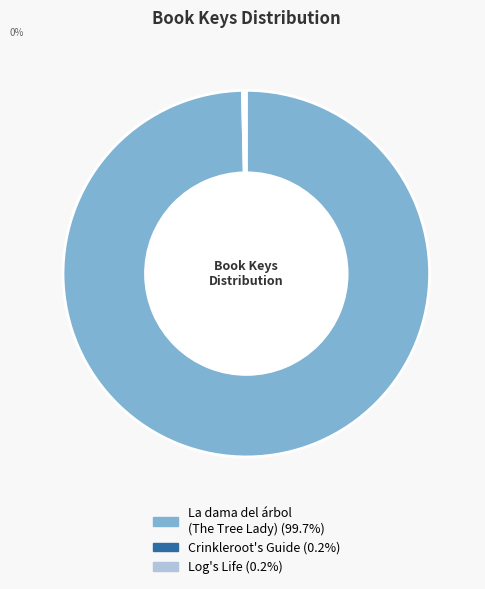

Does any single category account for the majority?

Yes